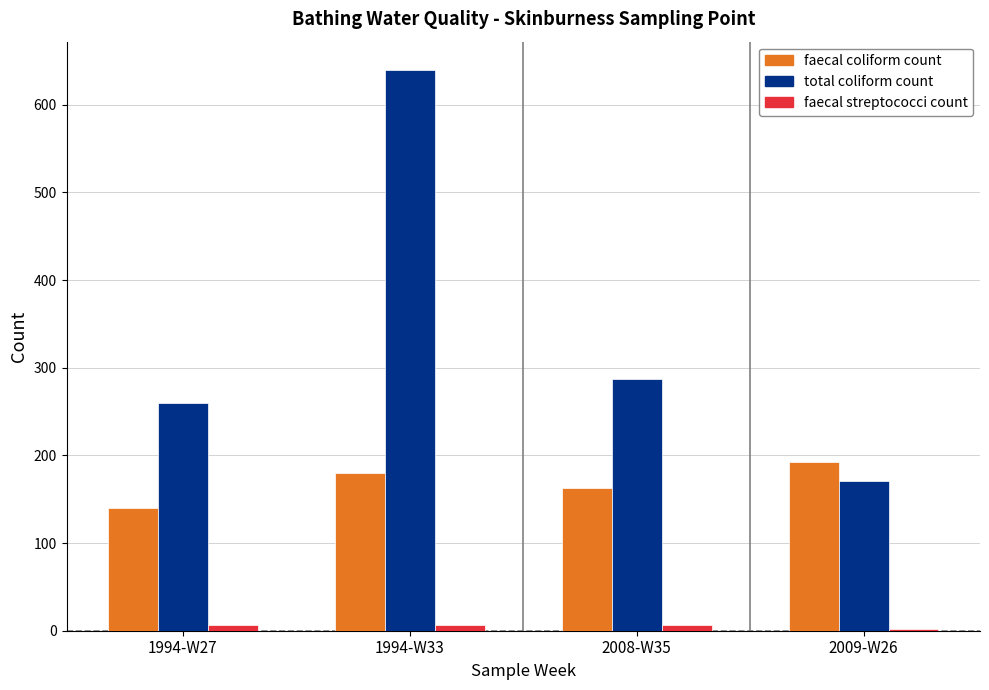

What is the sum of all faecal coliform count values?

675